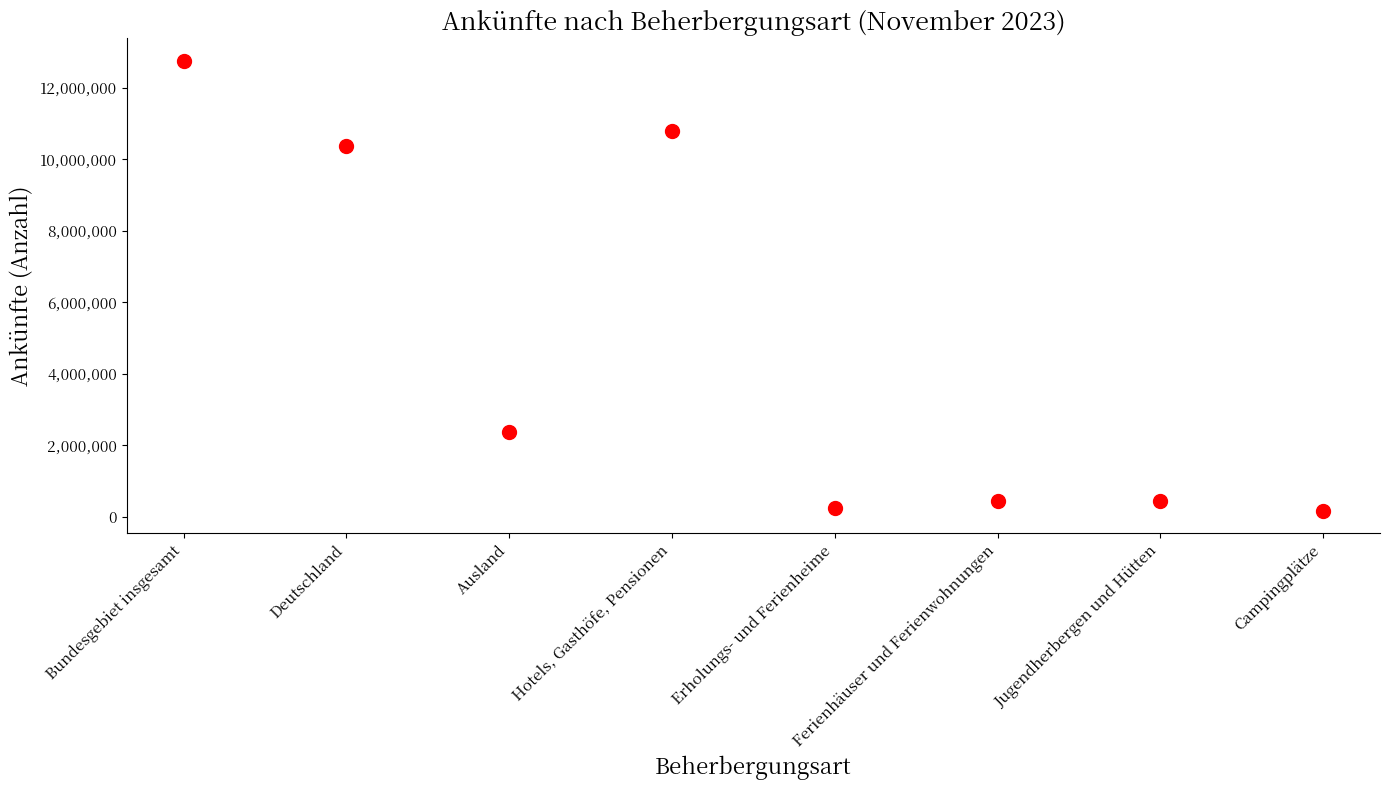

What is the average Y value?

4699293